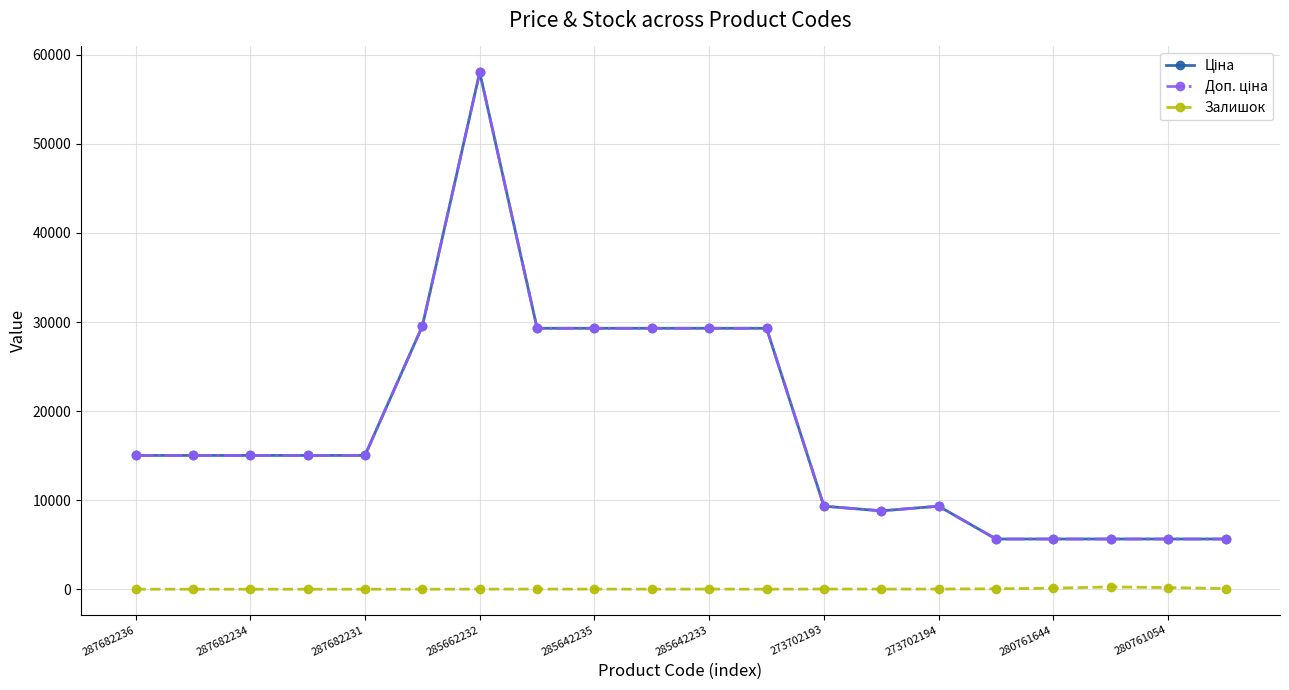

Reading left to right, what are all the values shown in this chart?

Ціна: 15019.2	15019.2	15019.2	15019.2	15019.2	29548.9	58037.0	29294.9	29294.9	29294.9	29294.9	29294.9	9321.4	8797.6	9321.4	5636.0	5636.0	5636.0	5636.0	5636.0
Доп. ціна: 15019.2	15019.2	15019.2	15019.2	15019.2	29548.9	58037.0	29294.9	29294.9	29294.9	29294.9	29294.9	9321.4	8797.6	9321.4	5636.0	5636.0	5636.0	5636.0	5636.0
Залишок: 0.0	0.0	0.0	0.0	0.0	0.0	12.0	12.0	11.0	6.0	13.0	4.0	19.0	11.0	18.0	42.0	115.0	257.0	179.0	73.0